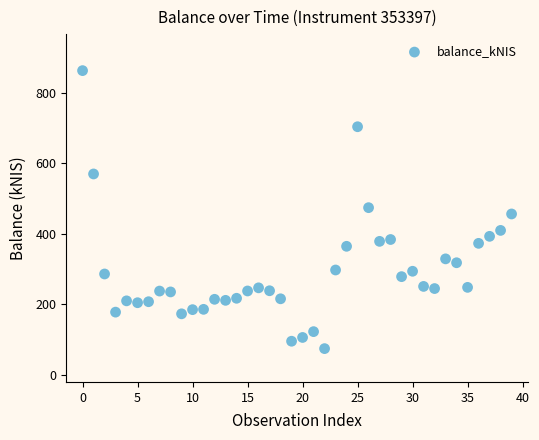

What is the range of Y values (max minus min)?

787.7